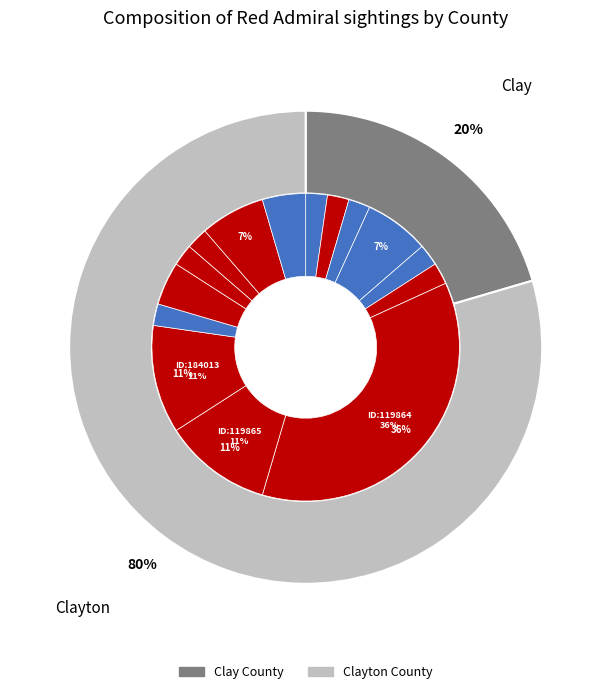

Combined, do 63692 and 6203 account for over 50%?

No